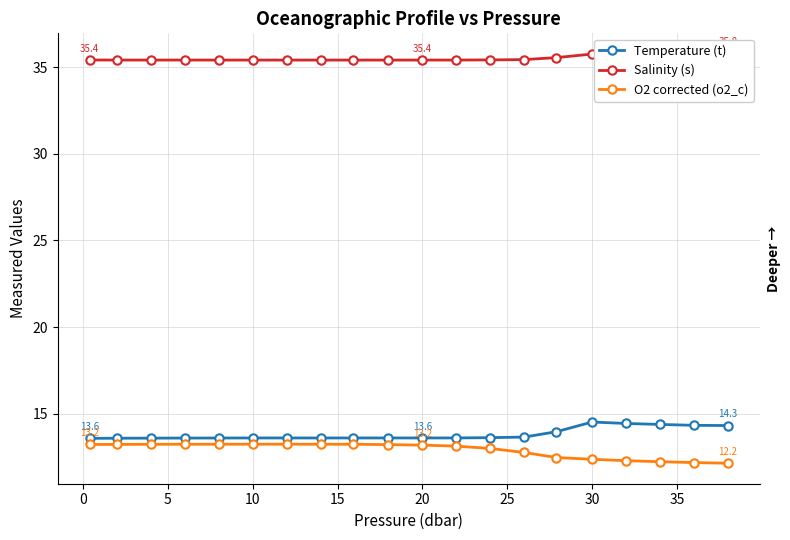

What is the highest value of the O2 corrected (o2_c) series?

13.3